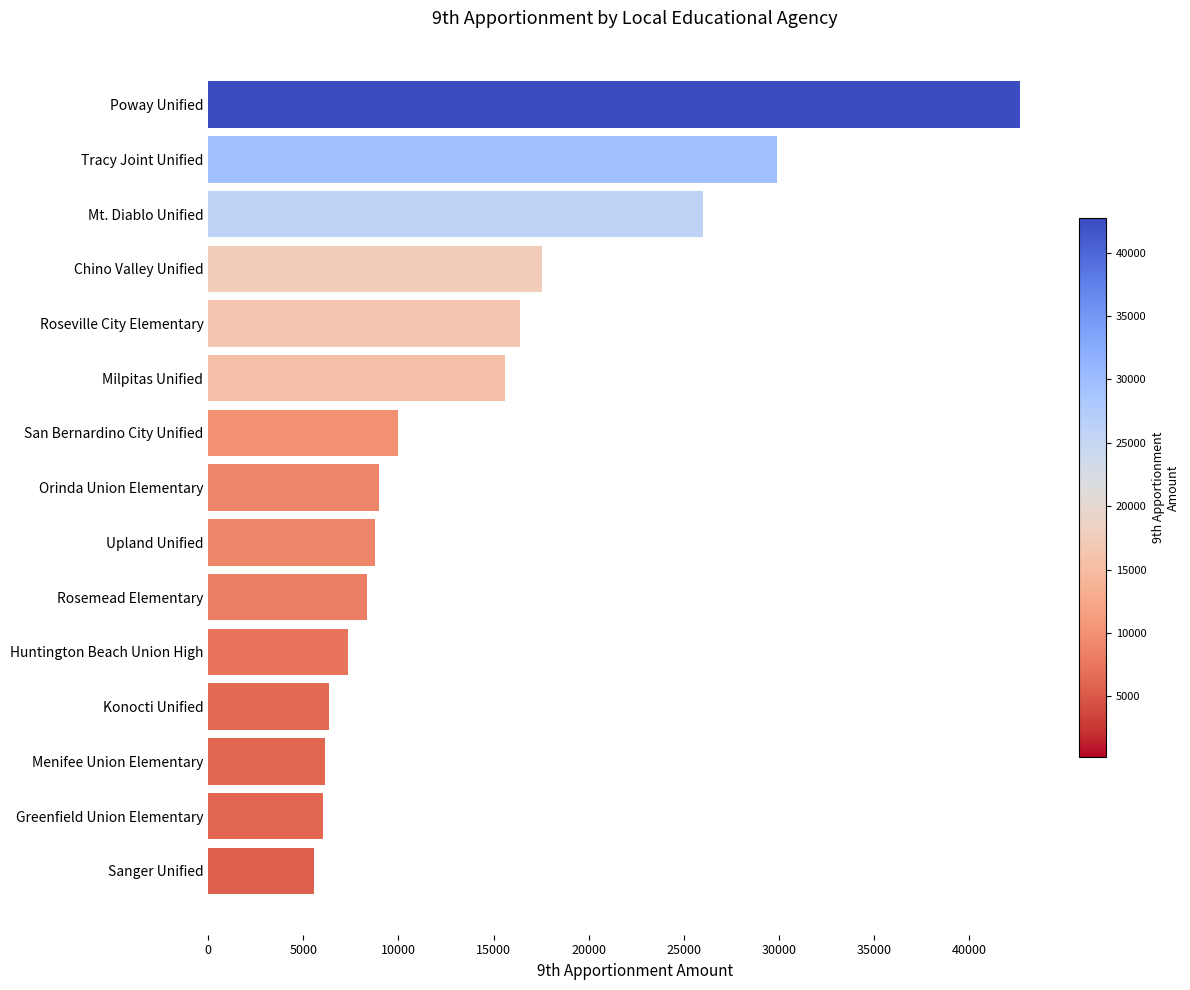

What is the difference between the second highest and minimum values?

24345